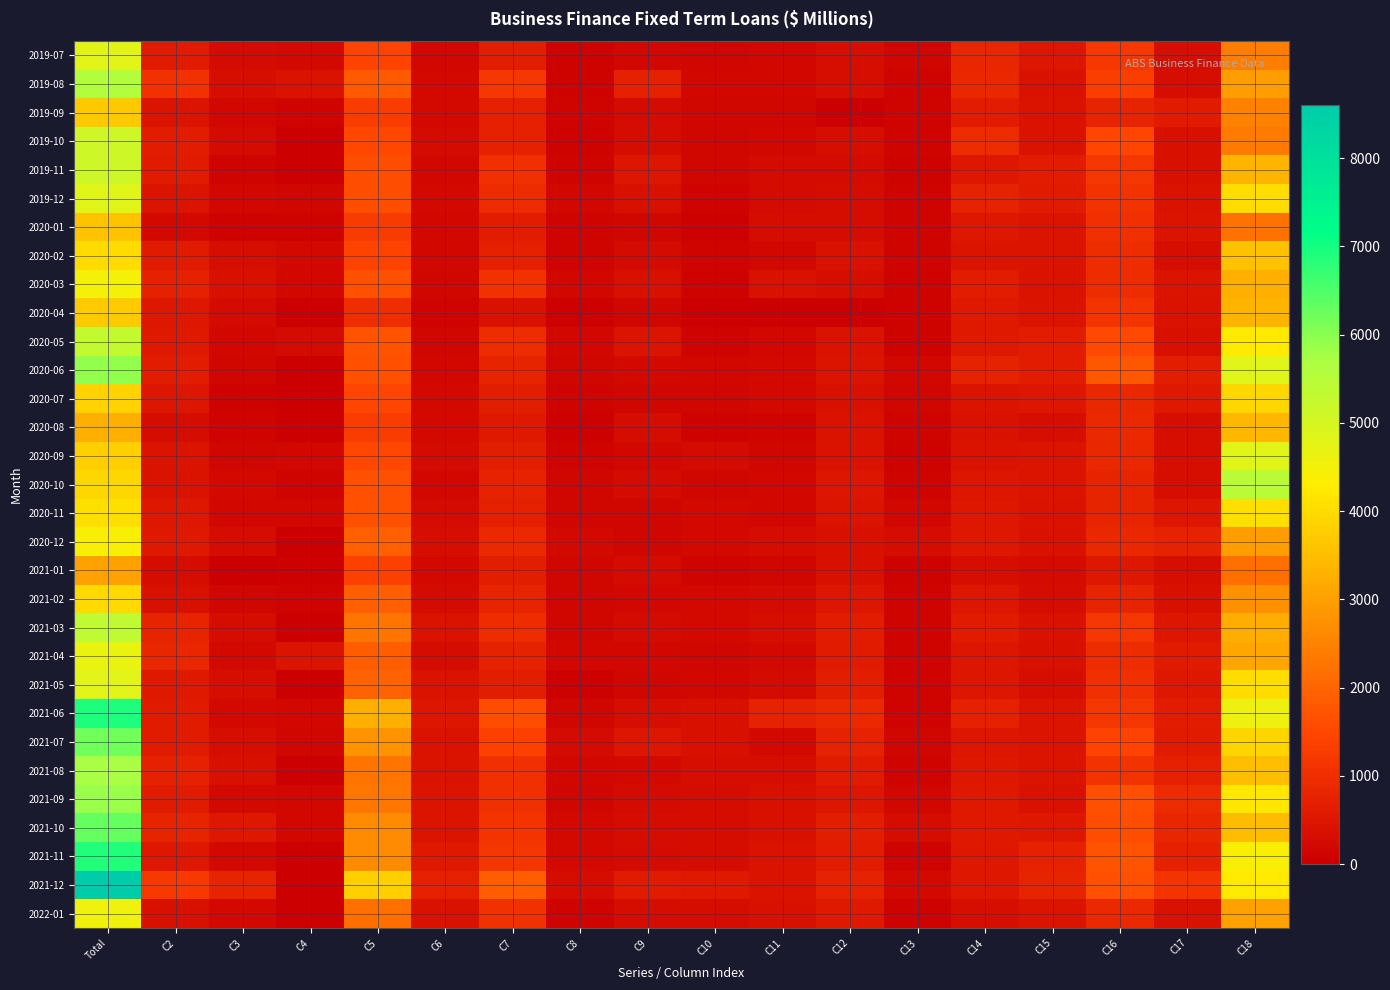

Reading right to left, list all the values displayed in this chart.

2019-07: C18=2388.3	C17=326.8	C16=1186.1	C15=496.4	C14=810.7	C13=165.0	C12=328.3	C11=199.5	C10=163.6	C9=177.6	C8=98.5	C7=639.2	C6=188.4	C5=1441.5	C4=212.7	C3=249.1	C2=592.7	Total=4792.7
2019-08: C18=2952.5	C17=315.4	C16=1336.9	C15=379.0	C14=851.1	C13=119.8	C12=307.7	C11=194.1	C10=182.5	C9=693.5	C8=83.6	C7=1153.8	C6=222.2	C5=1846.8	C4=419.9	C3=320.6	C2=1071.0	Total=5586.3
2019-09: C18=2453.4	C17=595.6	C16=779.4	C15=411.7	C14=625.4	C13=111.4	C12=0.0	C11=164.2	C10=147.3	C9=267.3	C8=121.5	C7=700.2	C6=203.8	C5=1296.8	C4=100.9	C3=172.5	C2=449.8	Total=3666.1
2019-10: C18=2375.5	C17=347.7	C16=1477.8	C15=434.2	C14=921.8	C13=122.3	C12=324.1	C11=196.3	C10=153.9	C9=283.3	C8=87.9	C7=721.4	C6=254.9	C5=1493.7	C4=0.0	C3=254.9	C2=614.0	Total=5118.5
2019-11: C18=3346.4	C17=363.6	C16=1165.3	C15=629.2	C14=522.0	C13=88.7	C12=237.6	C11=268.0	C10=147.6	C9=494.4	C8=105.3	C7=1015.3	C6=195.7	C5=1594.1	C4=0.0	C3=125.9	C2=572.7	Total=5122.8
2019-12: C18=4019.4	C17=411.8	C16=1080.0	C15=586.8	C14=748.9	C13=103.6	C12=273.5	C11=265.3	C10=132.3	C9=357.6	C8=177.0	C7=932.2	C6=224.3	C5=1587.7	C4=147.9	C3=174.2	C2=461.9	Total=4813.5
2020-01: C18=2224.5	C17=441.9	C16=1010.5	C15=438.7	C14=513.5	C13=119.5	C12=281.6	C11=291.2	C10=65.4	C9=137.1	C8=131.5	C7=625.1	C6=186.7	C5=1249.5	C4=96.6	C3=73.0	C2=215.1	Total=3571.6
2020-02: C18=3535.5	C17=304.0	C16=943.7	C15=461.9	C14=444.6	C13=128.3	C12=375.8	C11=197.7	C10=112.7	C9=260.0	C8=130.6	C7=701.0	C6=186.1	C5=1444.7	C4=208.2	C3=315.1	C2=593.9	Total=3985.4
2020-03: C18=3257.3	C17=440.2	C16=941.6	C15=434.8	C14=614.4	C13=74.8	C12=330.5	C11=386.9	C10=90.6	C9=367.0	C8=199.2	C7=1043.7	C6=162.5	C5=1675.1	C4=182.5	C3=362.5	C2=713.8	Total=4476.9
2020-04: C18=3338.9	C17=418.2	C16=1130.7	C15=460.1	C14=558.9	C13=73.5	C12=0.0	C11=0.0	C10=0.0	C9=142.8	C8=63.7	C7=401.6	C6=128.2	C5=994.5	C4=0.0	C3=250.7	C2=508.4	Total=3719.2
2020-05: C18=4226.5	C17=337.0	C16=1533.9	C15=611.3	C14=553.3	C13=97.2	C12=411.6	C11=196.2	C10=128.3	C9=447.2	C8=188.7	C7=960.4	C6=160.8	C5=1691.9	C4=256.3	C3=182.7	C2=561.9	Total=5295.6
2020-06: C18=4813.3	C17=640.9	C16=1750.9	C15=623.1	C14=758.9	C13=169.7	C12=441.6	C11=226.3	C10=197.0	C9=217.6	C8=136.3	C7=777.2	C6=189.3	C5=1649.2	C4=0.0	C3=148.6	C2=631.9	Total=5925.5
2020-07: C18=3921.6	C17=549.0	C16=849.0	C15=491.1	C14=469.0	C13=155.5	C12=358.7	C11=233.5	C10=158.5	C9=146.0	C8=109.6	C7=647.6	C6=219.5	C5=1471.7	C4=0.0	C3=80.5	C2=472.3	Total=3856.2
2020-08: C18=3374.6	C17=314.7	C16=888.2	C15=328.8	C14=372.9	C13=106.0	C12=407.2	C11=124.6	C10=79.3	C9=275.5	C8=64.8	C7=544.2	C6=210.8	C5=1283.7	C4=0.0	C3=102.6	C2=292.9	Total=3233.6
2020-09: C18=4807.2	C17=307.4	C16=840.7	C15=468.4	C14=435.1	C13=90.8	C12=416.0	C11=135.8	C10=240.1	C9=169.0	C8=122.8	C7=667.7	C6=246.0	C5=1482.3	C4=175.6	C3=150.2	C2=451.5	Total=3788.4
2020-10: C18=5465.2	C17=333.7	C16=787.7	C15=469.4	C14=502.4	C13=107.2	C12=493.8	C11=196.6	C10=159.8	C9=242.4	C8=162.4	C7=761.2	C6=193.5	C5=1624.2	C4=122.5	C3=207.1	C2=417.7	Total=3905.0
2020-11: C18=4064.3	C17=480.7	C16=792.2	C15=432.8	C14=515.8	C13=179.0	C12=437.3	C11=184.8	C10=218.0	C9=162.7	C8=135.0	C7=700.5	C6=260.3	C5=1673.2	C4=176.8	C3=190.7	C2=529.0	Total=4057.6
2020-12: C18=2954.5	C17=747.1	C16=841.4	C15=374.4	C14=529.8	C13=275.8	C12=342.9	C11=284.8	C10=234.2	C9=147.5	C8=212.8	C7=879.3	C6=319.3	C5=1883.7	C4=0.0	C3=294.1	C2=546.0	Total=4433.0
2021-01: C18=2153.8	C17=332.9	C16=529.4	C15=236.7	C14=321.4	C13=89.4	C12=340.9	C11=151.2	C10=123.6	C9=240.6	C8=141.0	C7=656.4	C6=214.6	C5=1354.3	C4=52.5	C3=0.0	C2=270.7	Total=3028.8
2021-02: C18=2752.7	C17=364.9	C16=790.7	C15=293.4	C14=470.8	C13=111.1	C12=497.6	C11=241.7	C10=212.3	C9=173.9	C8=151.0	C7=778.9	C6=263.7	C5=1889.6	C4=118.0	C3=161.9	C2=367.4	Total=3964.3
2021-03: C18=3199.1	C17=471.8	C16=1144.3	C15=401.1	C14=576.4	C13=131.4	C12=622.1	C11=331.3	C10=212.8	C9=248.3	C8=161.7	C7=954.1	C6=432.6	C5=2264.6	C4=0.0	C3=298.8	C2=776.1	Total=5345.8
2021-04: C18=3117.4	C17=600.7	C16=954.1	C15=342.3	C14=488.8	C13=123.9	C12=593.6	C11=230.5	C10=162.6	C9=201.0	C8=175.5	C7=769.6	C6=292.3	C5=1870.5	C4=452.0	C3=228.4	C2=830.7	Total=4666.7
2021-05: C18=3999.4	C17=529.7	C16=1038.7	C15=312.1	C14=489.5	C13=106.0	C12=665.8	C11=240.3	C10=198.4	C9=163.1	C8=65.4	C7=667.1	C6=405.8	C5=1960.6	C4=0.0	C3=305.7	C2=551.0	Total=4785.9
2021-06: C18=4582.2	C17=632.7	C16=1172.7	C15=468.2	C14=723.4	C13=124.9	C12=894.9	C11=747.4	C10=356.6	C9=332.3	C8=161.7	C7=1598.0	C6=498.3	C5=3238.5	C4=198.3	C3=228.4	C2=599.7	Total=6896.1
2021-07: C18=3890.1	C17=604.5	C16=1442.8	C15=469.0	C14=502.0	C13=139.7	C12=766.7	C11=227.9	C10=368.5	C9=494.9	C8=260.0	C7=1351.3	C6=407.2	C5=2809.6	C4=136.9	C3=325.1	C2=573.0	Total=6197.2
2021-08: C18=3526.5	C17=692.4	C16=1102.0	C15=464.8	C14=519.3	C13=106.1	C12=578.4	C11=327.0	C10=303.2	C9=229.6	C8=172.6	C7=1032.4	C6=424.6	C5=2272.4	C4=0.0	C3=360.1	C2=720.9	Total=5741.8
2021-09: C18=4173.7	C17=914.1	C16=1619.0	C15=398.2	C14=569.7	C13=190.0	C12=495.1	C11=367.6	C10=292.8	C9=243.9	C8=136.1	C7=1040.4	C6=467.4	C5=2306.2	C4=183.4	C3=232.1	C2=582.5	Total=5878.7
2021-10: C18=3484.1	C17=824.5	C16=1579.6	C15=519.5	C14=542.1	C13=298.1	C12=656.6	C11=345.2	C10=286.6	C9=300.5	C8=202.2	C7=1134.6	C6=462.1	C5=2632.5	C4=181.4	C3=514.2	C2=789.9	Total=6287.2
2021-11: C18=4434.5	C17=733.5	C16=1693.4	C15=708.3	C14=522.6	C13=128.8	C12=613.3	C11=404.7	C10=271.3	C9=259.8	C8=226.6	C7=1162.5	C6=552.7	C5=2625.7	C4=0.0	C3=230.6	C2=522.7	Total=6861.5
2021-12: C18=4224.5	C17=1133.0	C16=1632.0	C15=773.7	C14=515.5	C13=204.6	C12=767.0	C11=432.7	C10=550.6	C9=587.5	C8=294.7	C7=1865.6	C6=674.2	C5=3790.1	C4=0.0	C3=788.1	C2=1231.9	Total=8602.7
2022-01: C18=3022.2	C17=377.5	C16=899.5	C15=460.5	C14=317.2	C13=89.1	C12=552.9	C11=364.8	C10=285.2	C9=280.6	C8=116.6	C7=1047.1	C6=385.1	C5=2158.8	C4=0.0	C3=207.5	C2=359.7	Total=4546.4